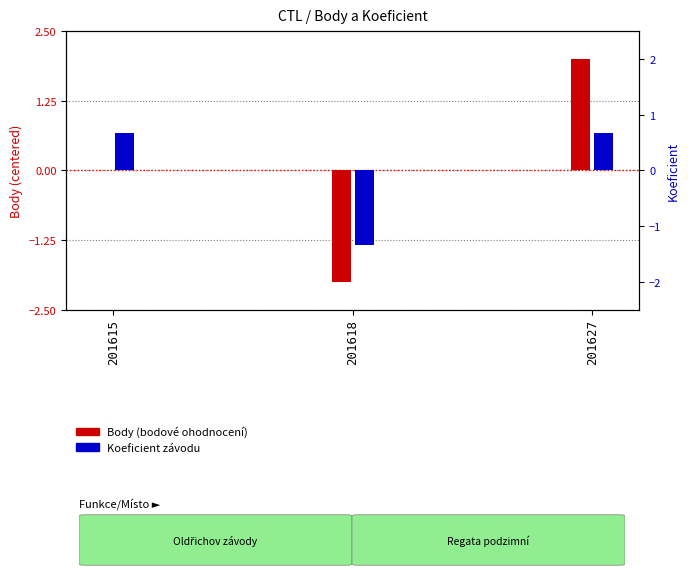

Rank the series at 201627 from lowest to highest value.

Koeficient, Body